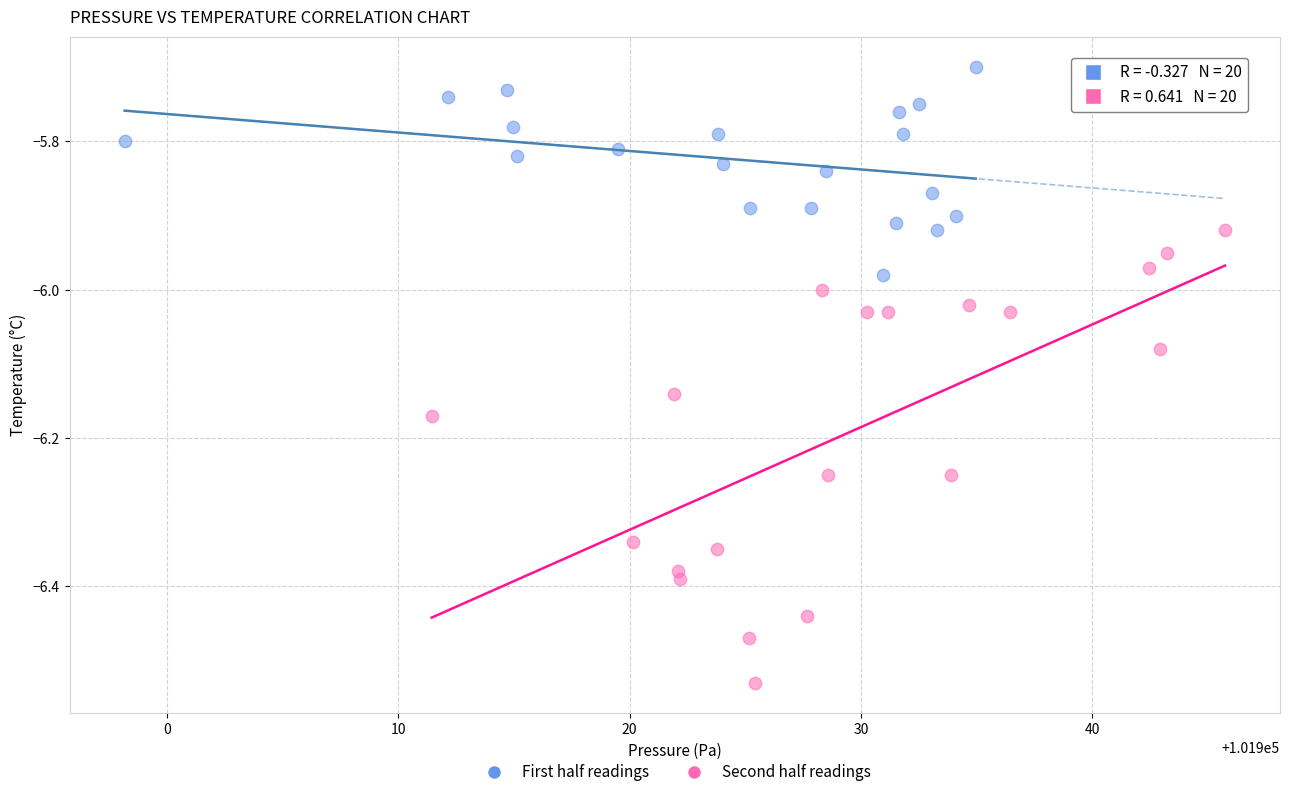

Which series contains the lowest Y value?

Second half readings